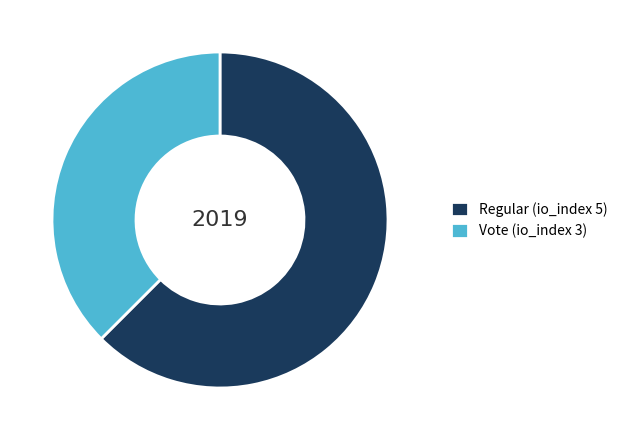

What is the ratio of the value at Regular (io_index 5) to the value at Vote (io_index 3)?

1.7